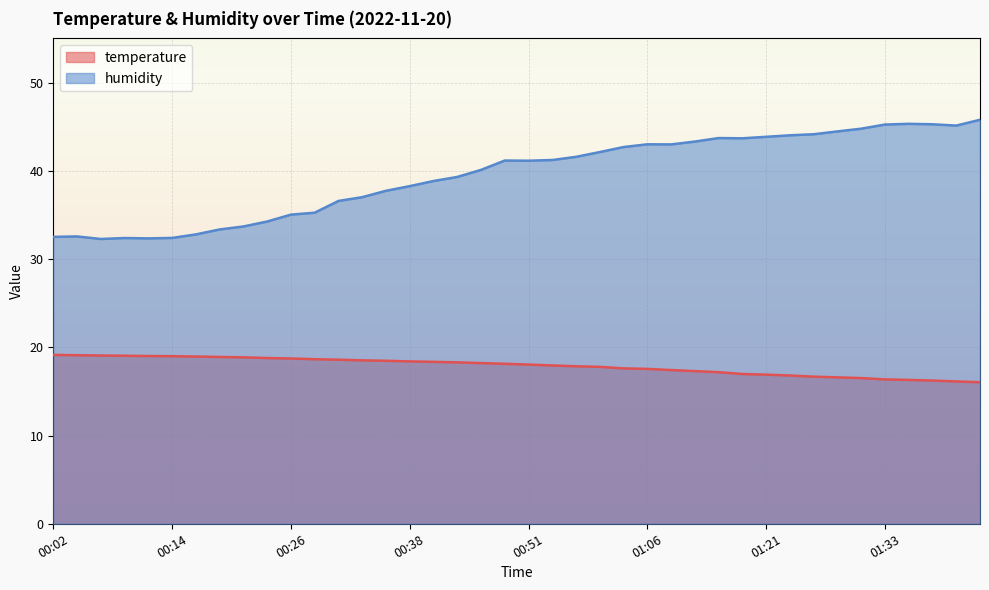

True or false: humidity has a value of 39.3 at 00:43.

True